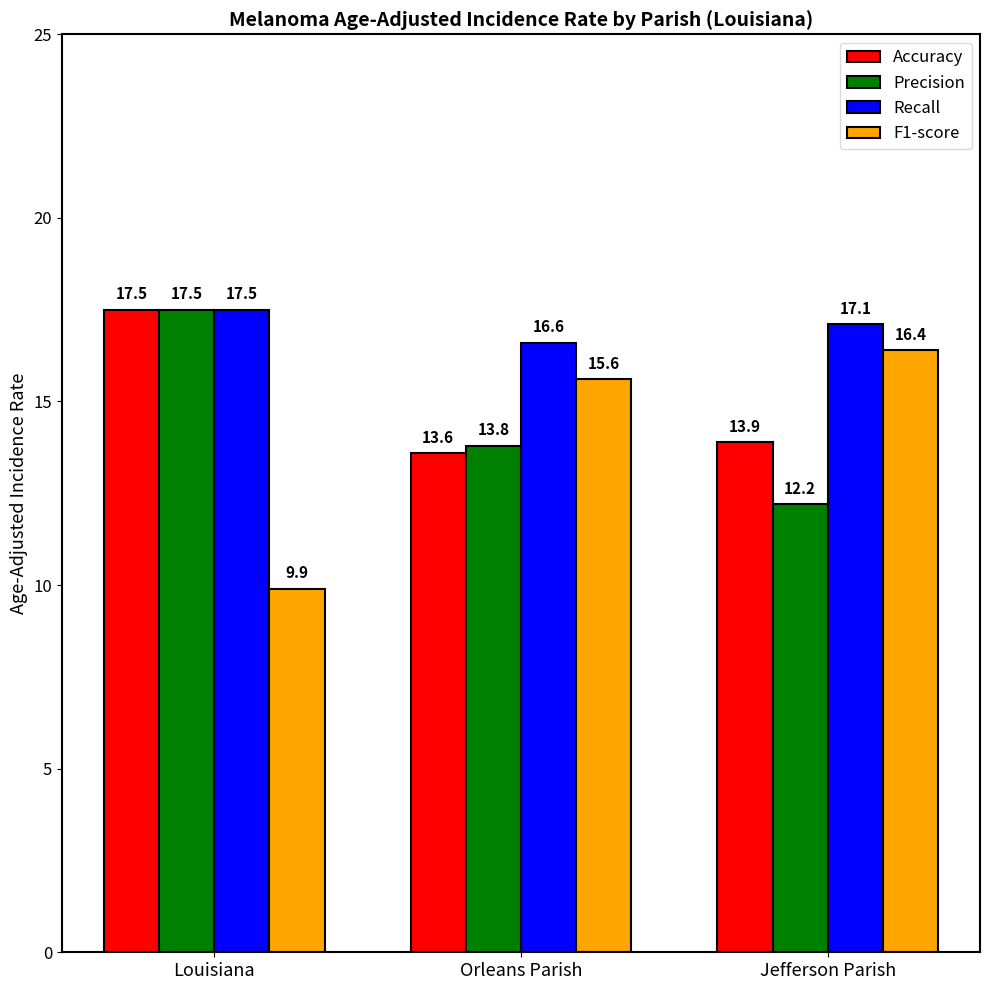

How many bars are there in each group?

4